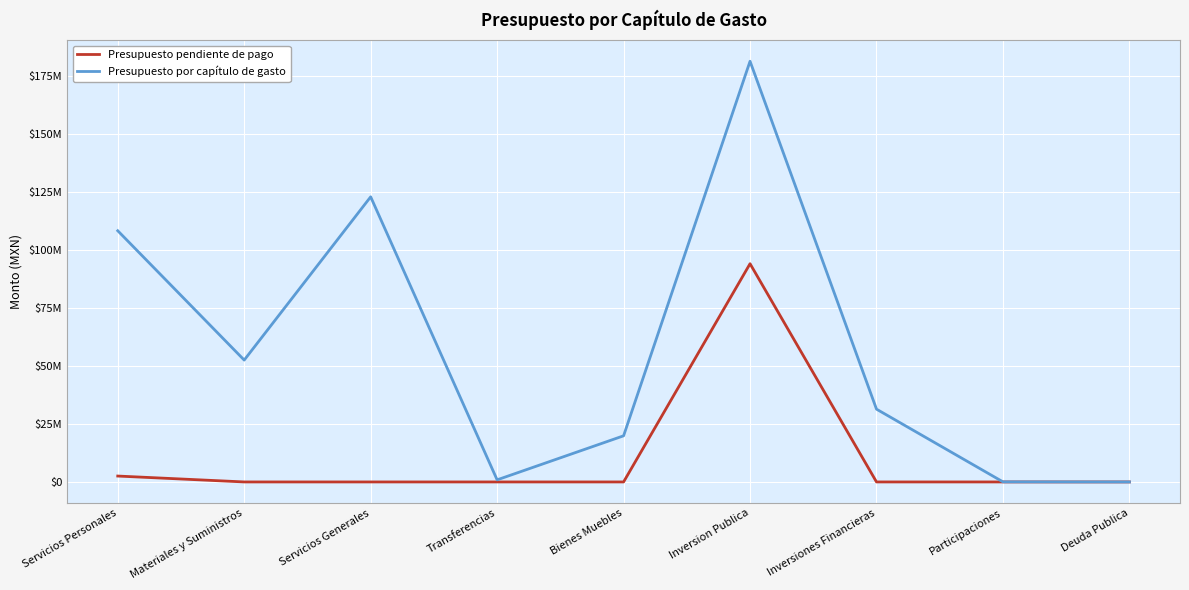

True or false: Presupuesto pendiente de pago and Presupuesto por capítulo de gasto intersect in this chart.

False